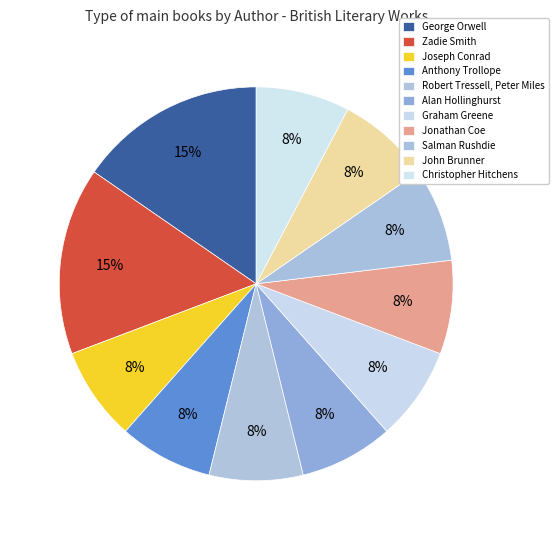

What portion of the pie excludes Robert Tressell, Peter Miles?

92.3%